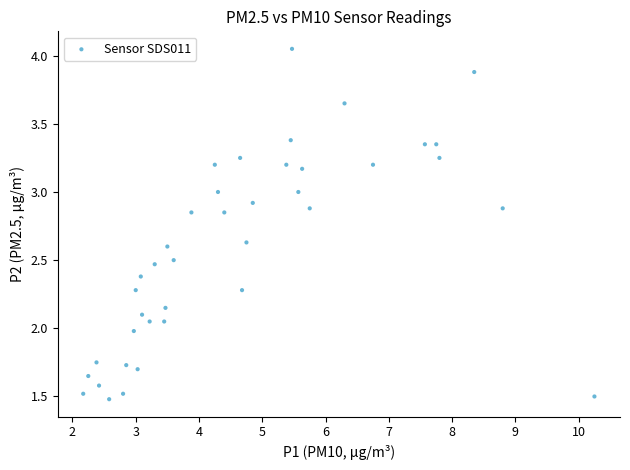

What is the range of X values (max minus min)?

8.1